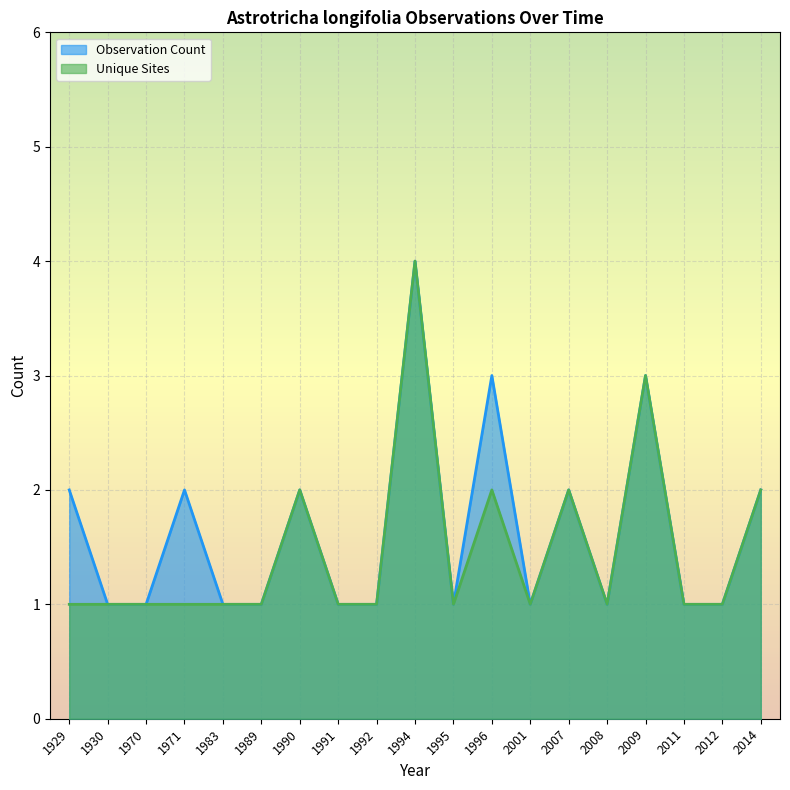

At which category is the sum across all series the highest?

1994